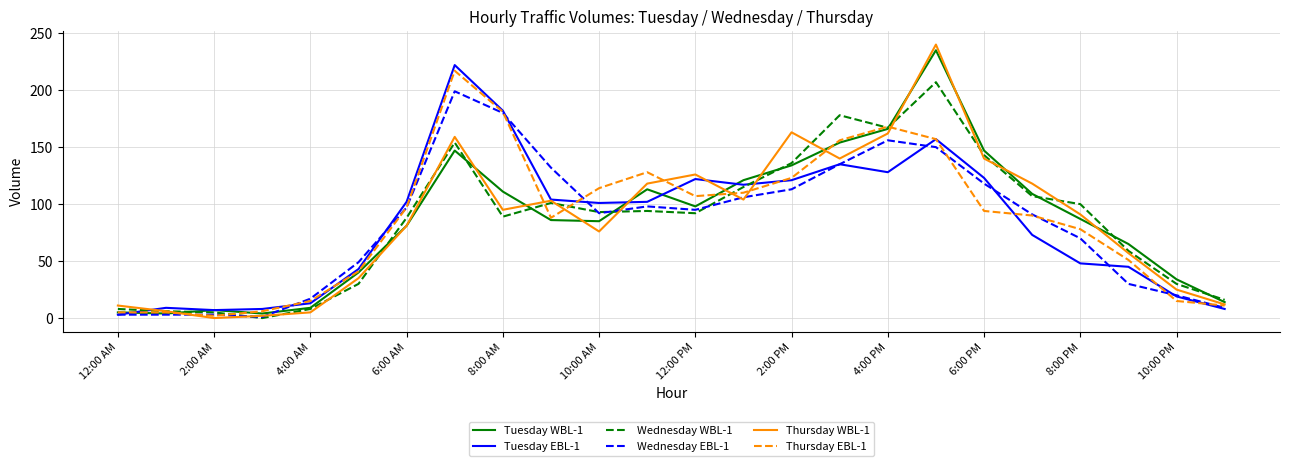

Which series has the widest spread of values?

Thursday WBL-1